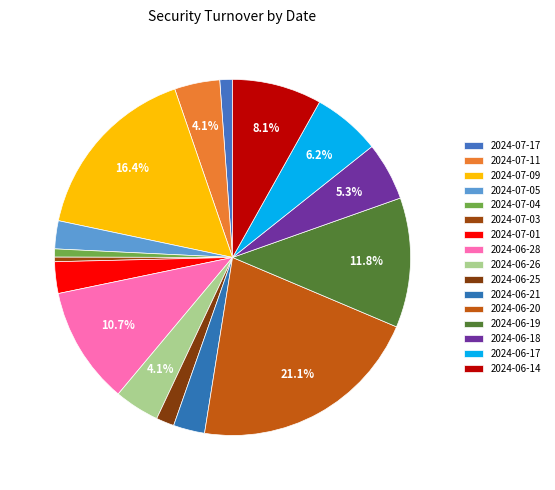

To the nearest percent, what is the combined percentage of 2024-07-11 and 2024-06-25?

6%